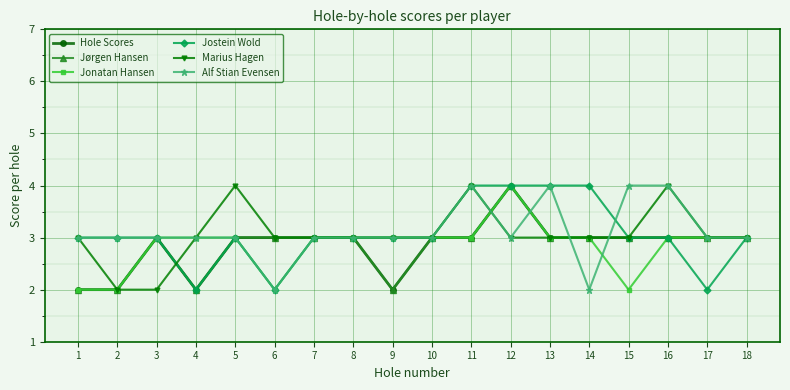

Is this an area chart (filled region under the line)?

No